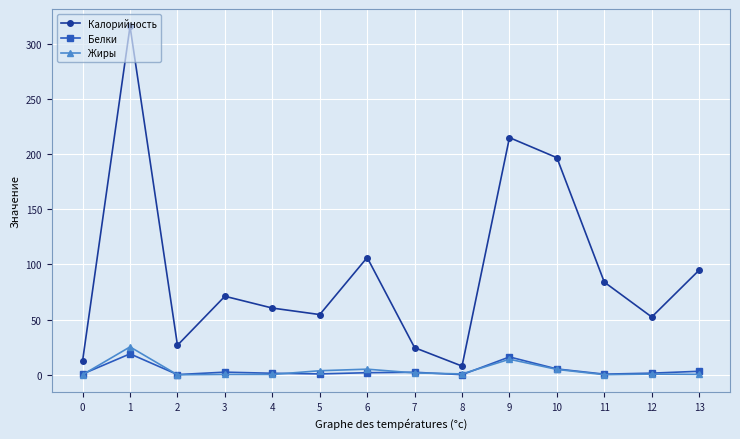

What is the difference between the Жиры values at 3 and 9?

13.8